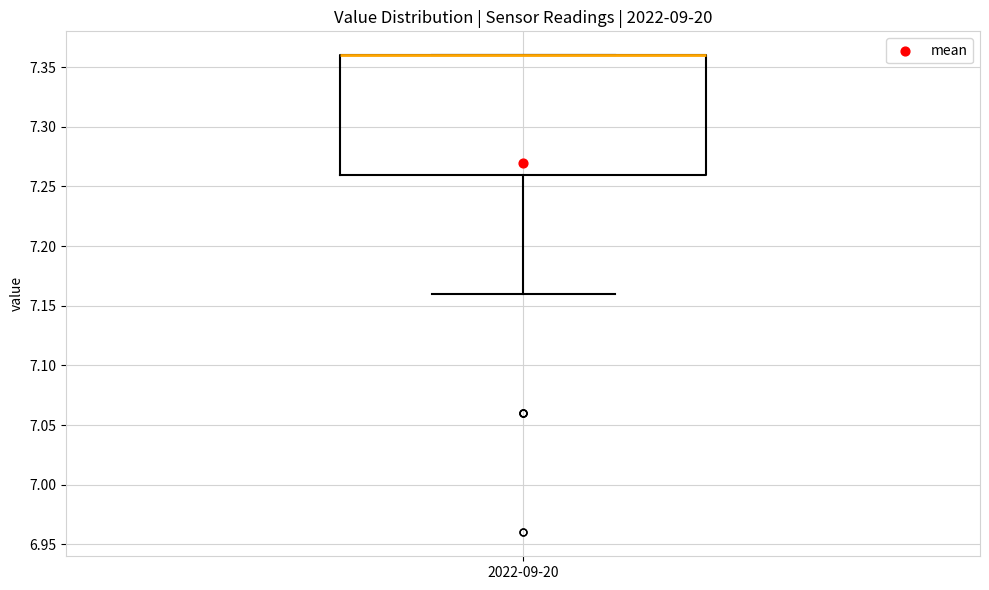

Transcribe this box plot: give where the median line is, the range the box spans, and where the two whiskers end, as read against the y-axis. The values are not printed on the chart, so give them approximately, as read against the axis.

median 7.36 (drawn on the box's upper edge), box 7.26 to 7.36, whiskers 7.16 to 7.36